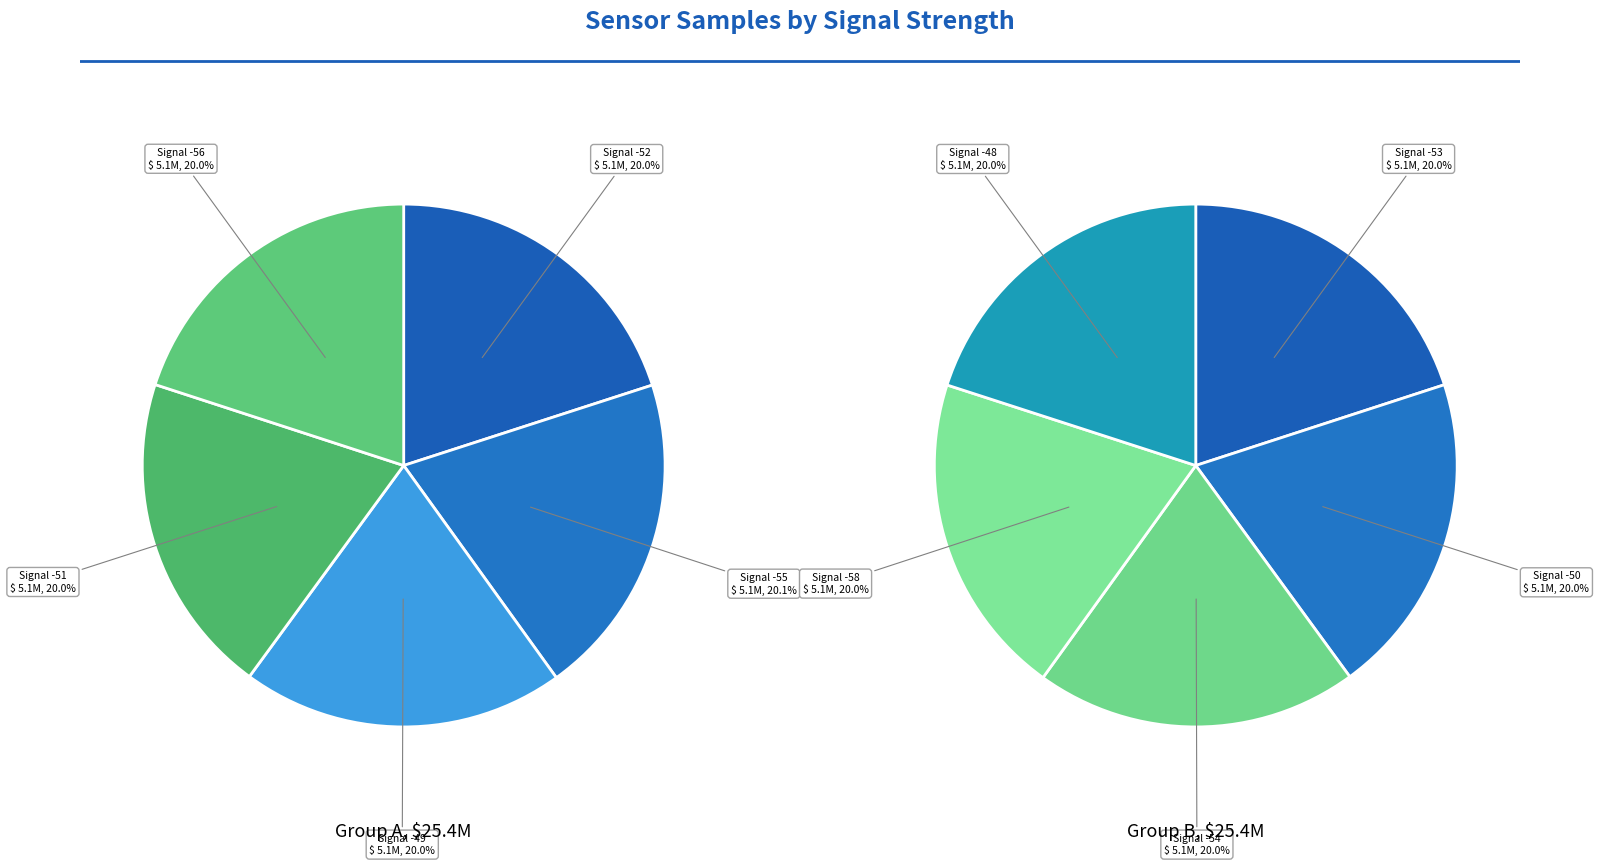

Is Signal -51 the majority of the pie?

No